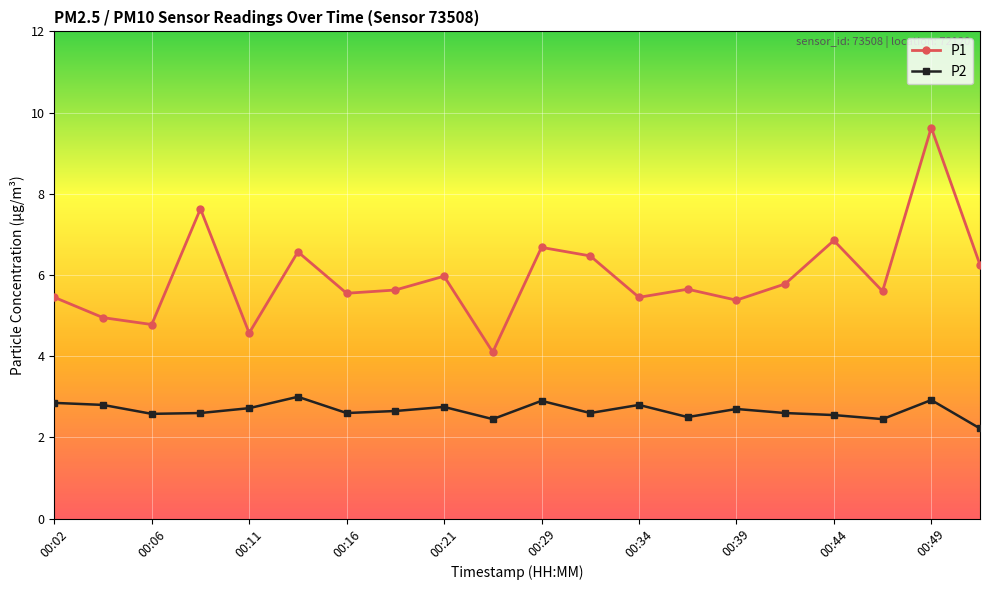

What is the value of the P2 point at the 18th from the left?

2.5